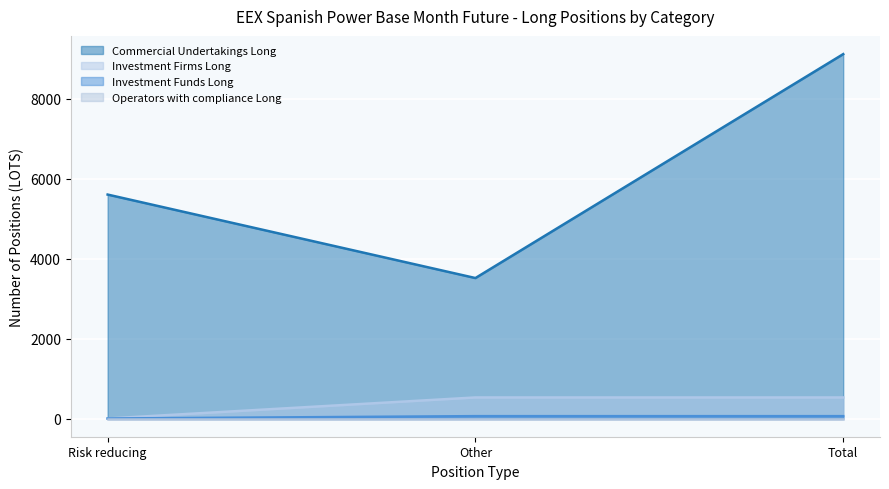

At which category does the chart reach its peak across all series?

Total